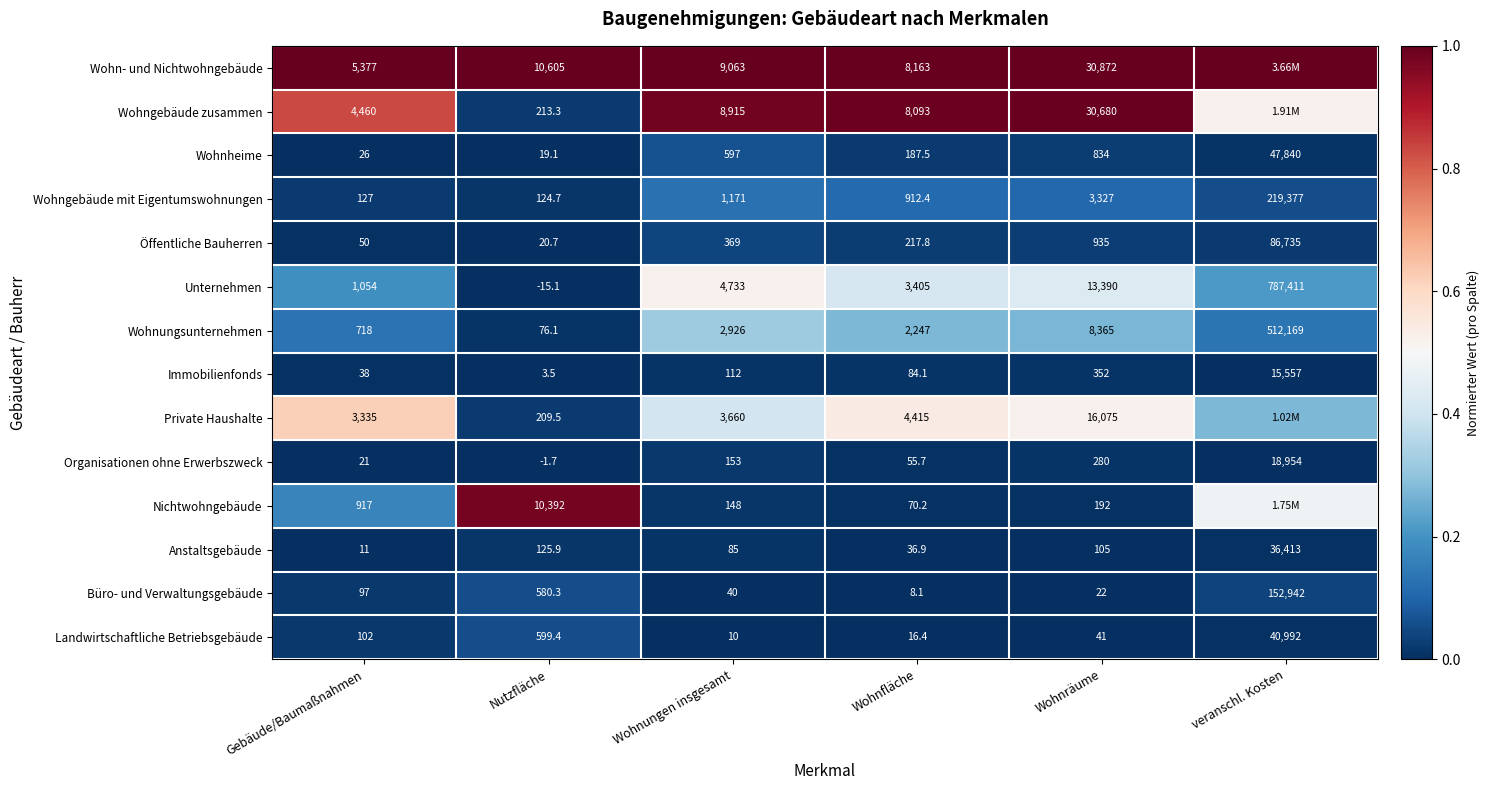

At which label is Wohnheime closest to 23929?

Wohnräume